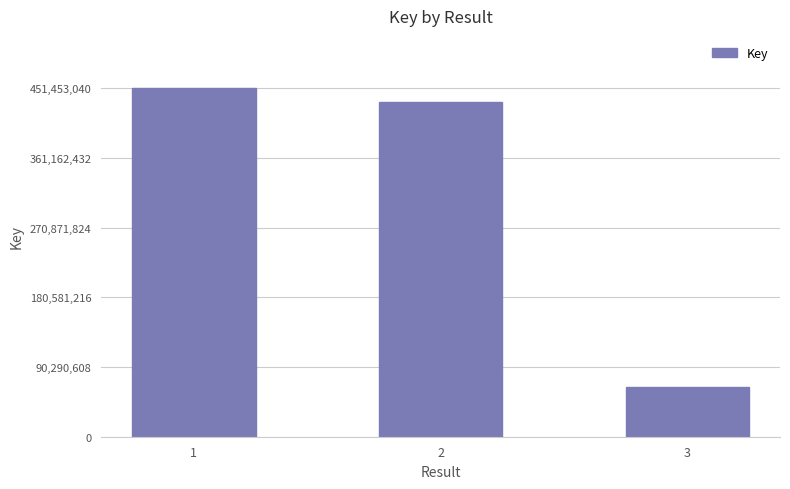

The value at 3 is 101781384. True or false?

False